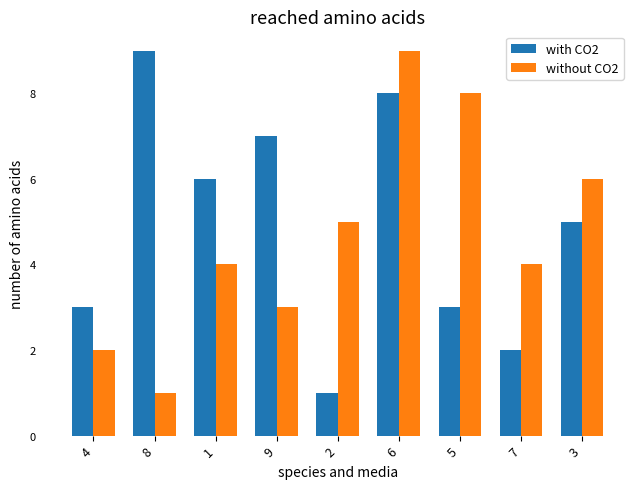

How many bars are there in total?

18